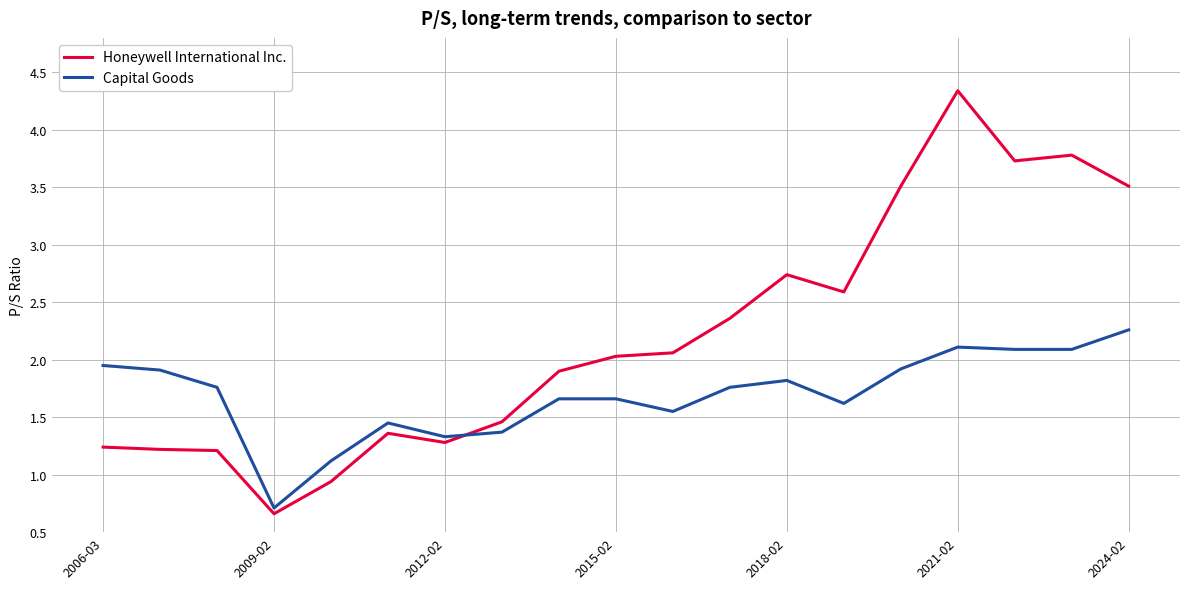

Which series has the largest total across all categories?

Honeywell International Inc.